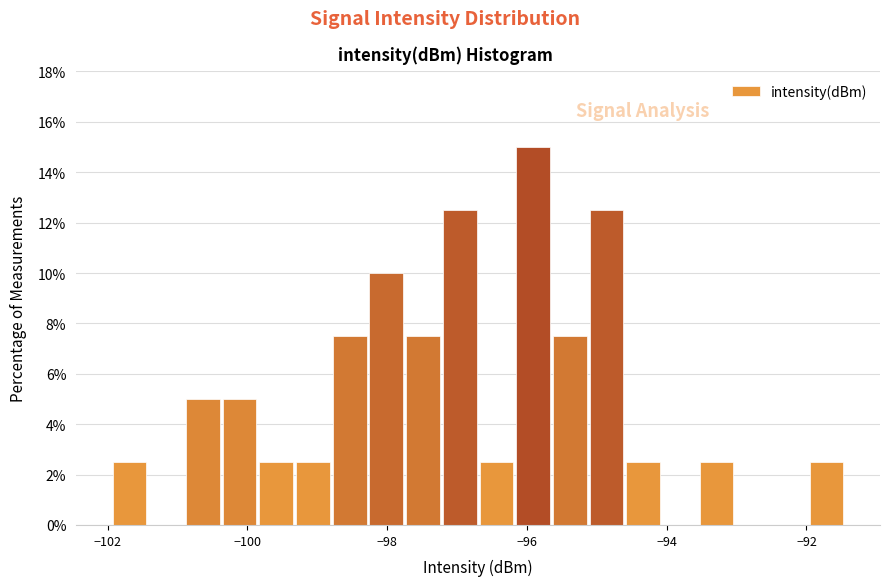

Around what value on the x-axis is the tallest bar? Give the approximate position of its centre, as read against the axis.

-96.0